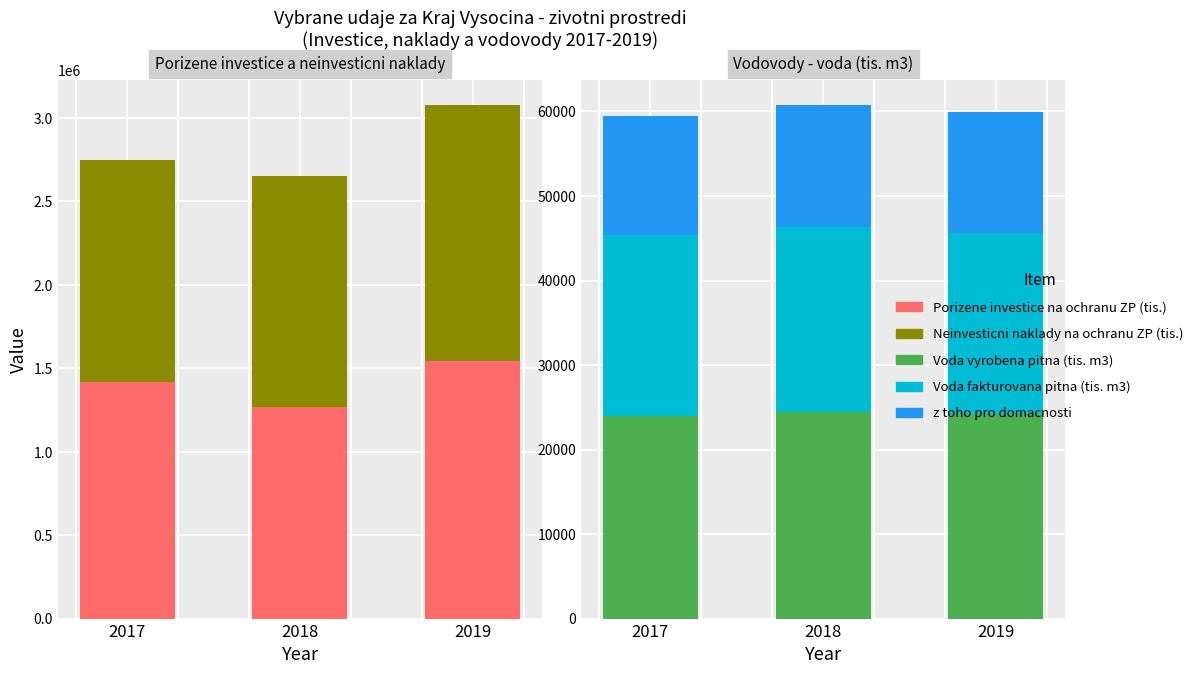

Read the Neinvesticni naklady na ochranu ZP (tis.) value at 2017, to the nearest 10.

1328960